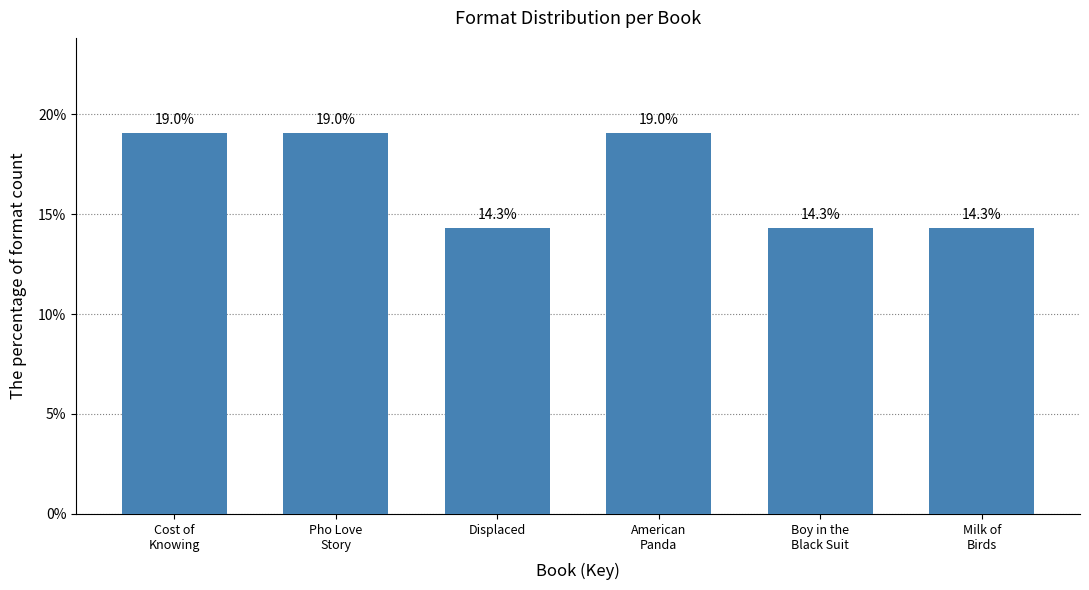

Reading right to left, what are all the values shown in this chart?

14.3	14.3	19.0	14.3	19.0	19.0